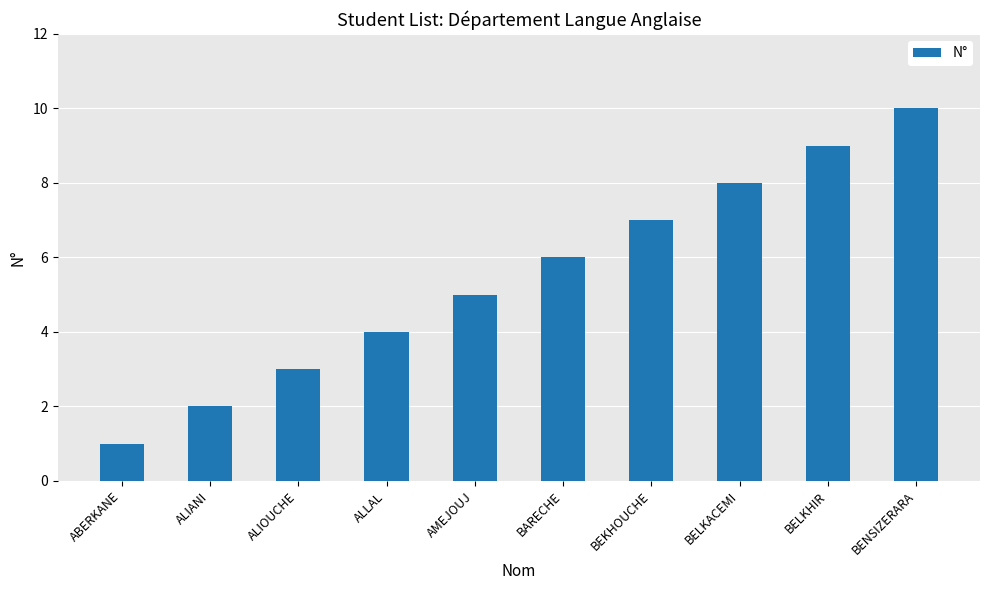

What is the change in value from ABERKANE to BEKHOUCHE?

+6